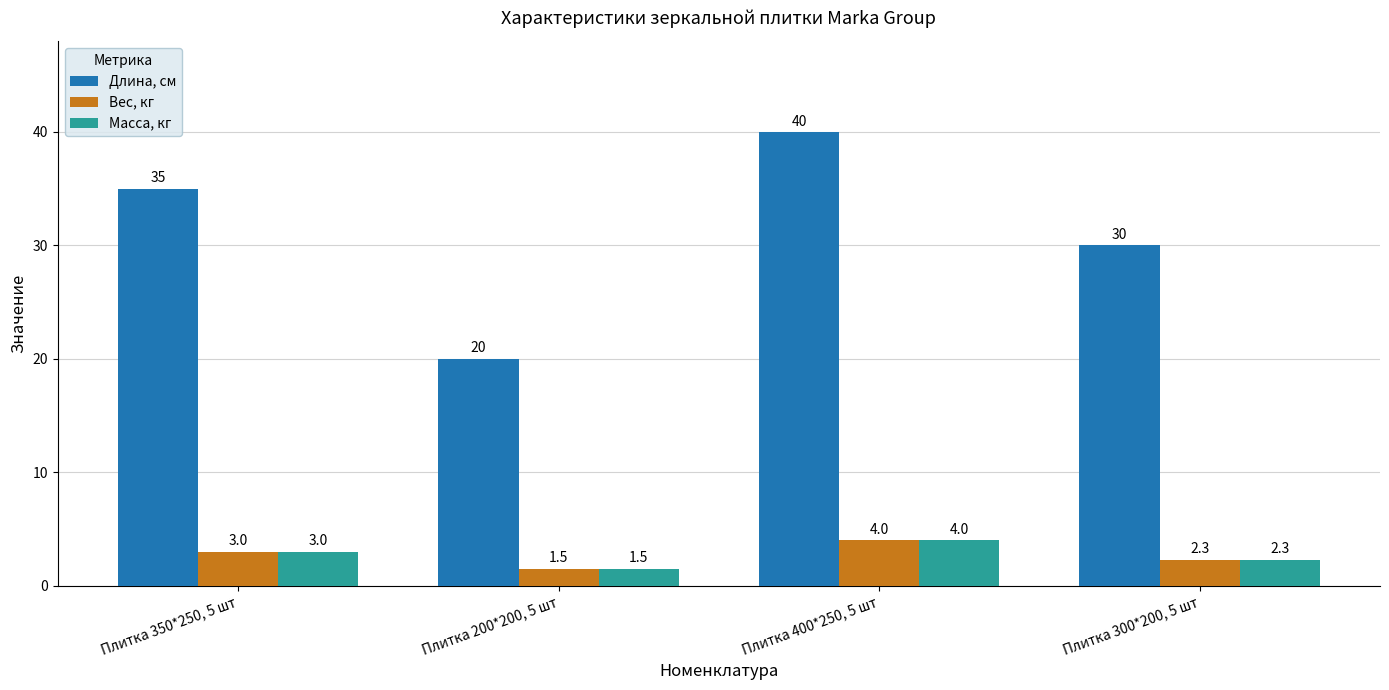

The value of Длина, см at Плитка 200*200, 5 шт is 20.0. True or false?

True